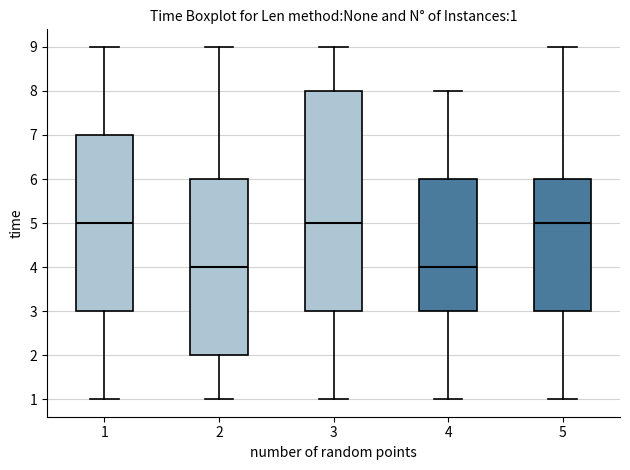

Comparing the boxes themselves (not the whiskers), which one is the tallest?

3